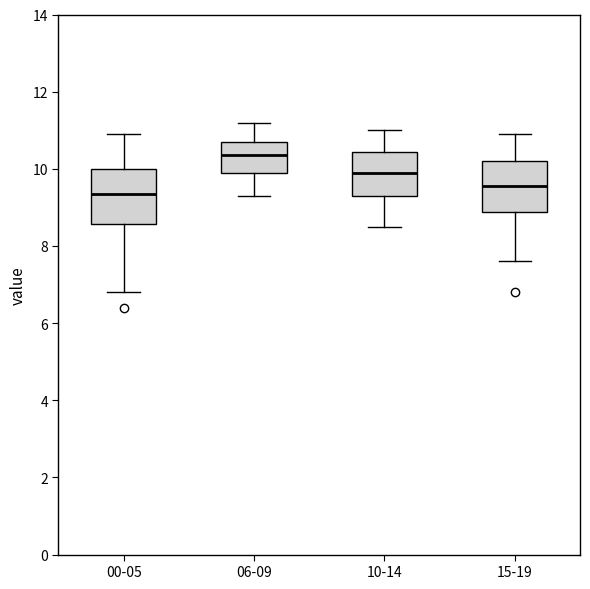

Where does the median line of the box for 00-05 sit on the y-axis? The values are not printed on the chart, so give them approximately, as read against the axis.

9.4